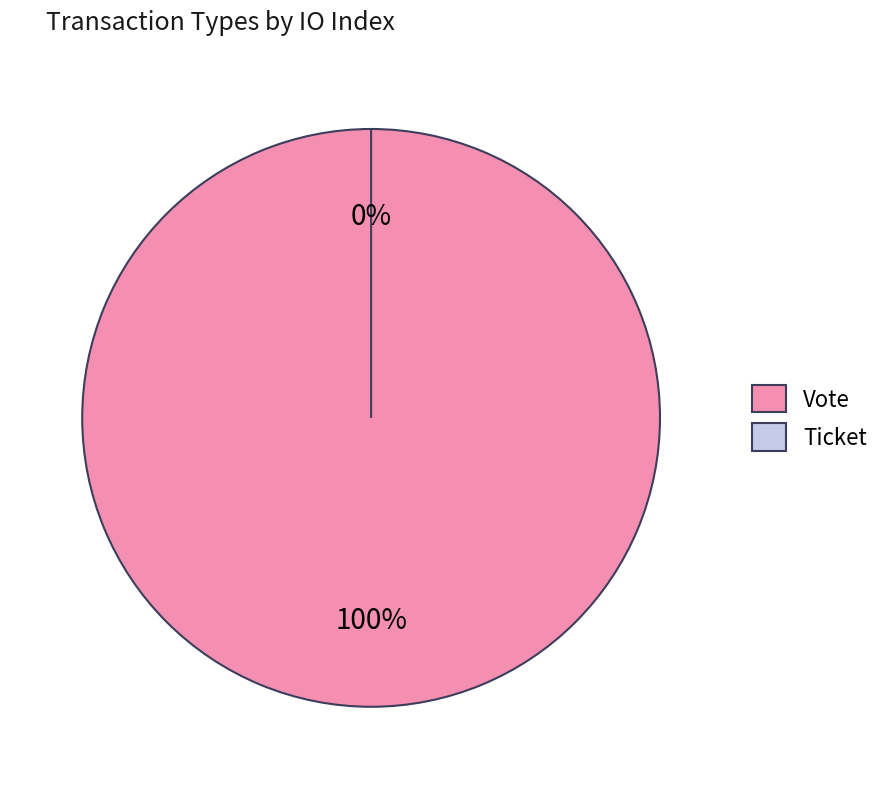

What is the largest slice in the pie chart?

Vote